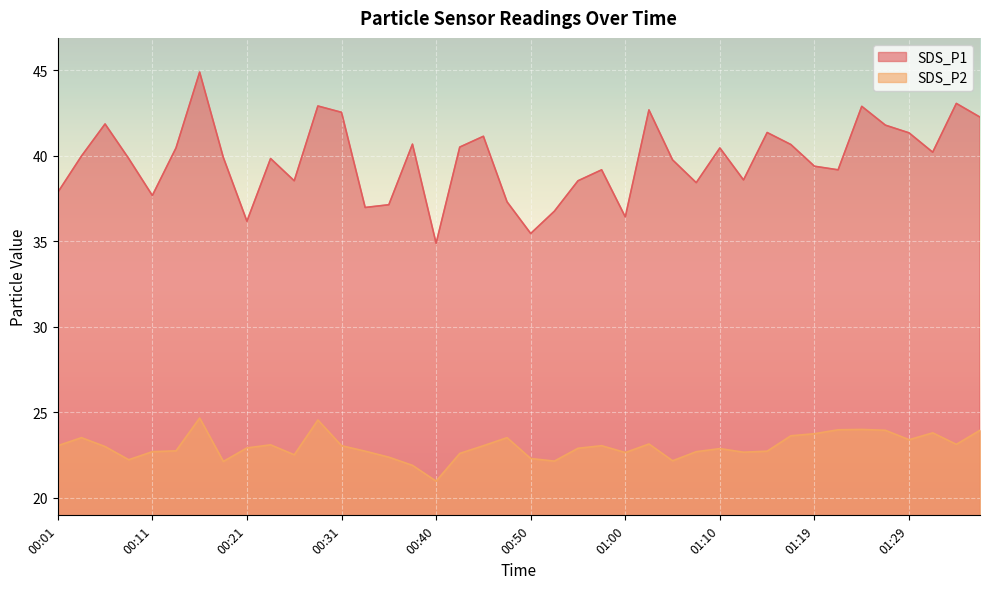

The SDS_P2 series shows 7.3 at 00:40. True or false?

False